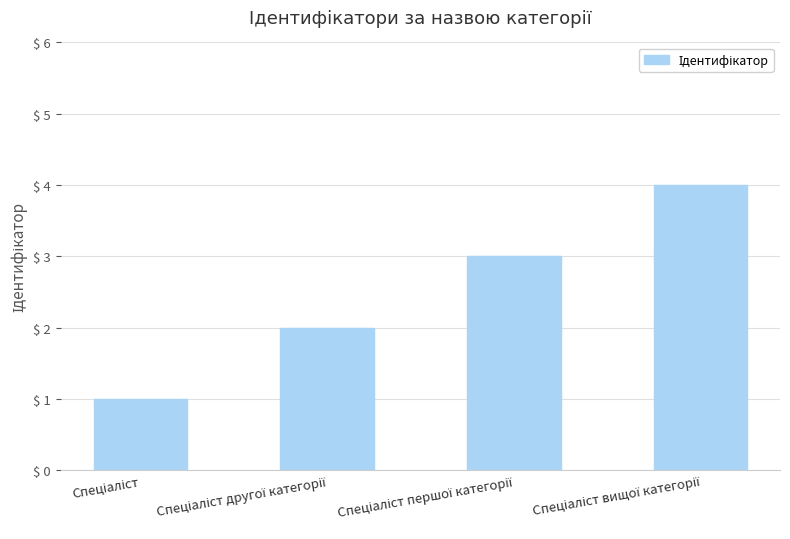

What is the smallest value displayed?

1